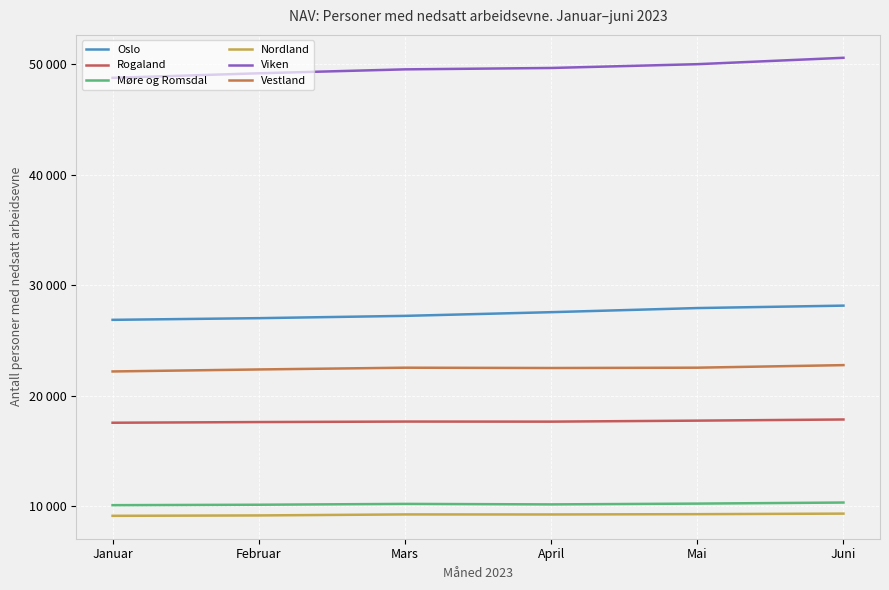

How many categories are shown in the chart?

6